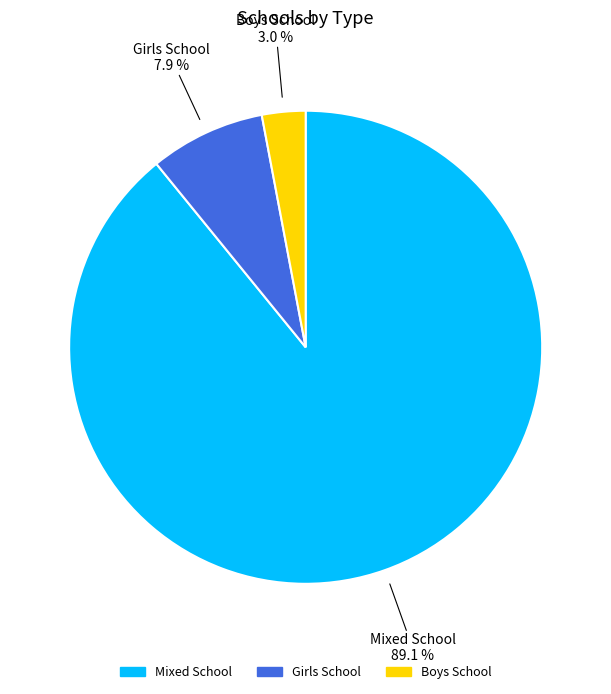

The Boys School slice represents 18% of the pie. True or false?

False